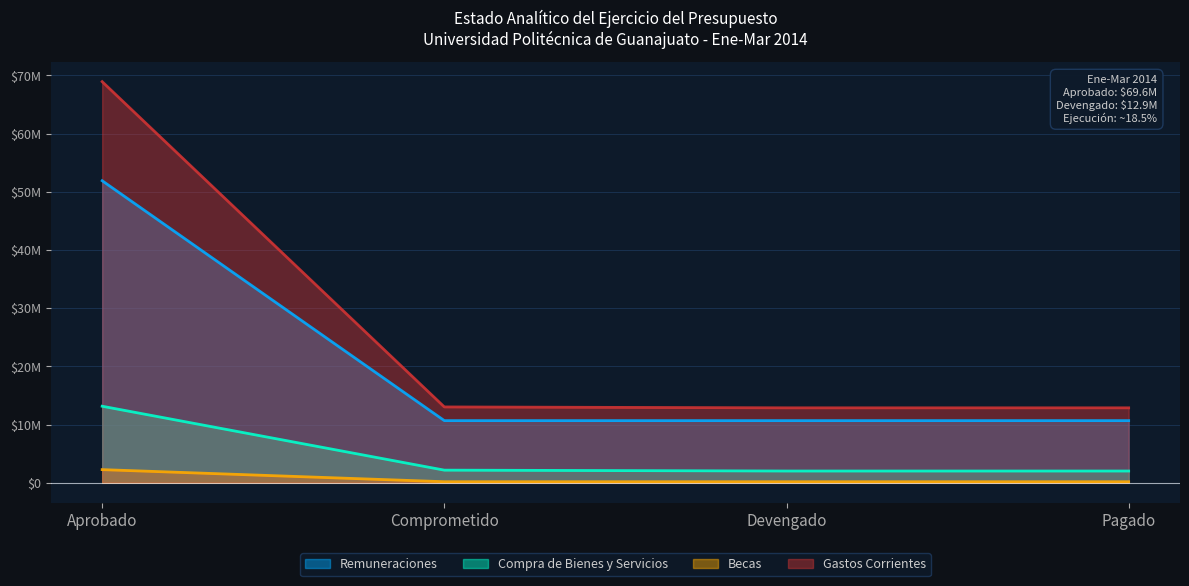

Which series has the largest total across all categories?

Gastos Corrientes